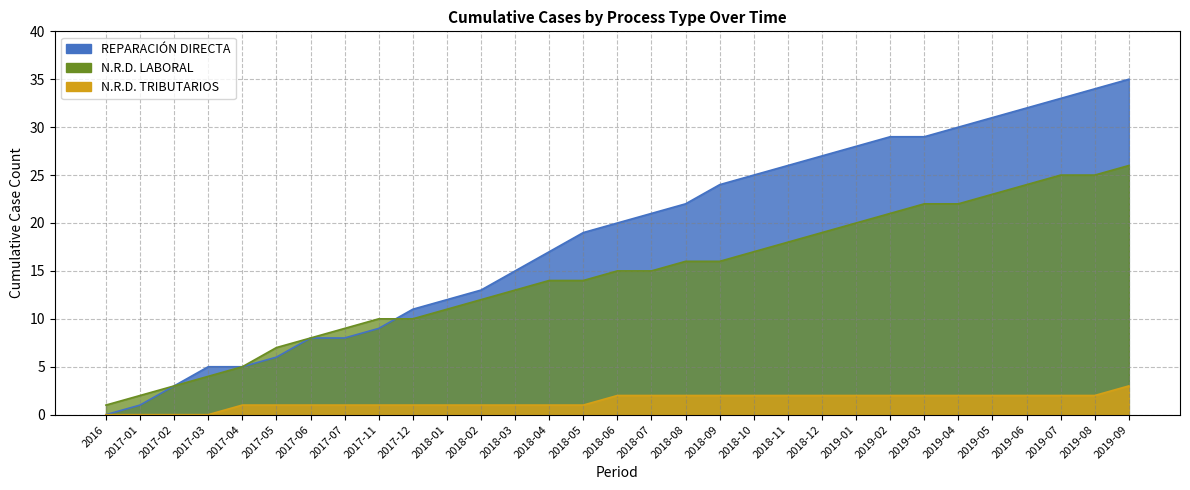

True or false: N.R.D. LABORAL has a value of 16 at 2018-09.

True